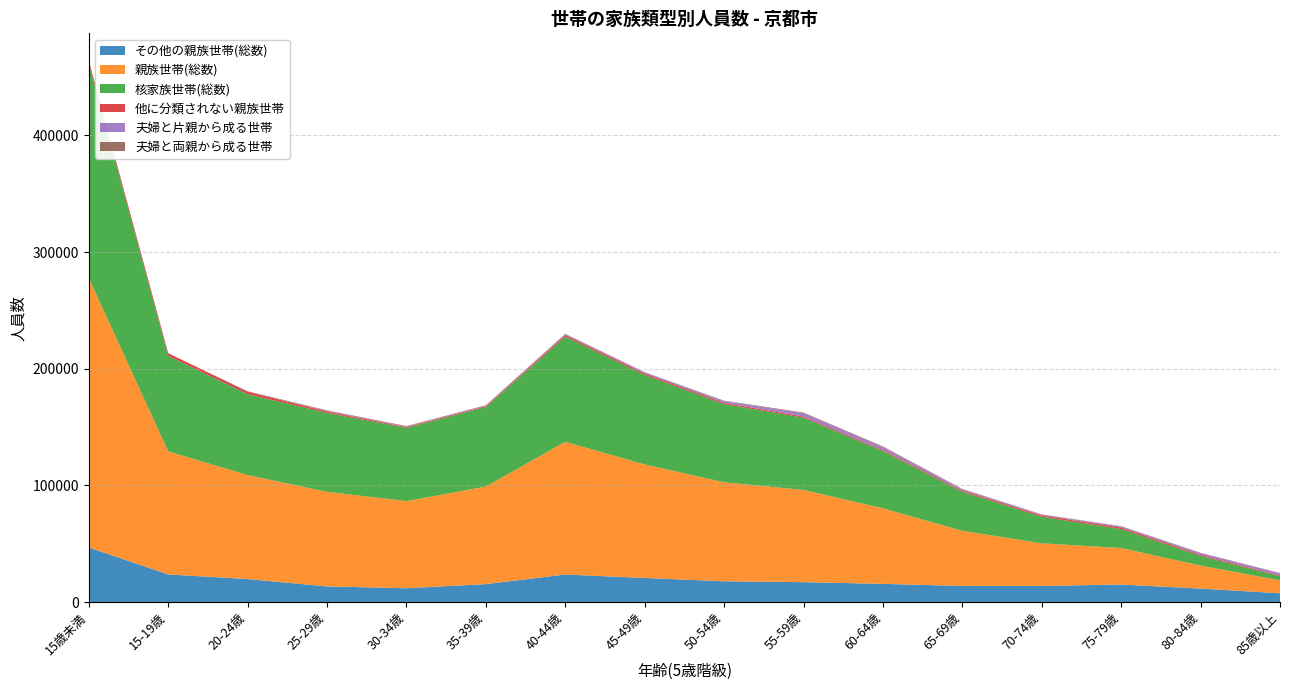

Reading left to right, list all the values displayed in this chart.

その他の親族世帯(総数): 15歳未満=46809	15-19歳=23717	20-24歳=19766	25-29歳=13457	30-34歳=11897	35-39歳=15421	40-44歳=23653	45-49歳=20689	50-54歳=17844	55-59歳=17095	60-64歳=15657	65-69歳=13821	70-74歳=13820	75-79歳=15085	80-84歳=11563	85歳以上=7585
親族世帯(総数): 15歳未満=230896	15-19歳=105486	20-24歳=89096	25-29歳=81064	30-34歳=74667	35-39歳=83588	40-44歳=113747	45-49歳=97317	50-54歳=84845	55-59歳=79033	60-64歳=64721	65-69歳=47274	70-74歳=36568	75-79歳=31288	80-84歳=19757	85歳以上=11102
核家族世帯(総数): 15歳未満=184087	15-19歳=81769	20-24歳=69330	25-29歳=67607	30-34歳=62770	35-39歳=68167	40-44歳=90094	45-49歳=76628	50-54歳=67001	55-59歳=61938	60-64歳=49064	65-69歳=33453	70-74歳=22748	75-79歳=16203	80-84歳=8194	85歳以上=3517
他に分類されない親族世帯: 15歳未満=2432	15-19歳=2292	20-24歳=2211	25-29歳=1233	30-34歳=686	35-39歳=778	40-44歳=1343	45-49歳=1336	50-54歳=1116	55-59歳=997	60-64歳=904	65-69歳=980	70-74歳=1163	75-79歳=1350	80-84歳=1031	85歳以上=684
夫婦と片親から成る世帯: 15歳未満=2	15-19歳=11	20-24歳=135	25-29歳=390	30-34歳=400	35-39歳=458	40-44歳=777	45-49歳=880	50-54歳=1425	55-59歳=2706	60-64歳=2485	65-69歳=1134	70-74歳=598	75-79歳=886	80-84歳=1417	85歳以上=1845
夫婦と両親から成る世帯: 15歳未満=0	15-19歳=20	20-24歳=169	25-29歳=584	30-34歳=456	35-39歳=326	40-44歳=330	45-49歳=226	50-54歳=402	55-59歳=670	60-64歳=578	65-69歳=356	70-74歳=302	75-79歳=297	80-84歳=315	85歳以上=199